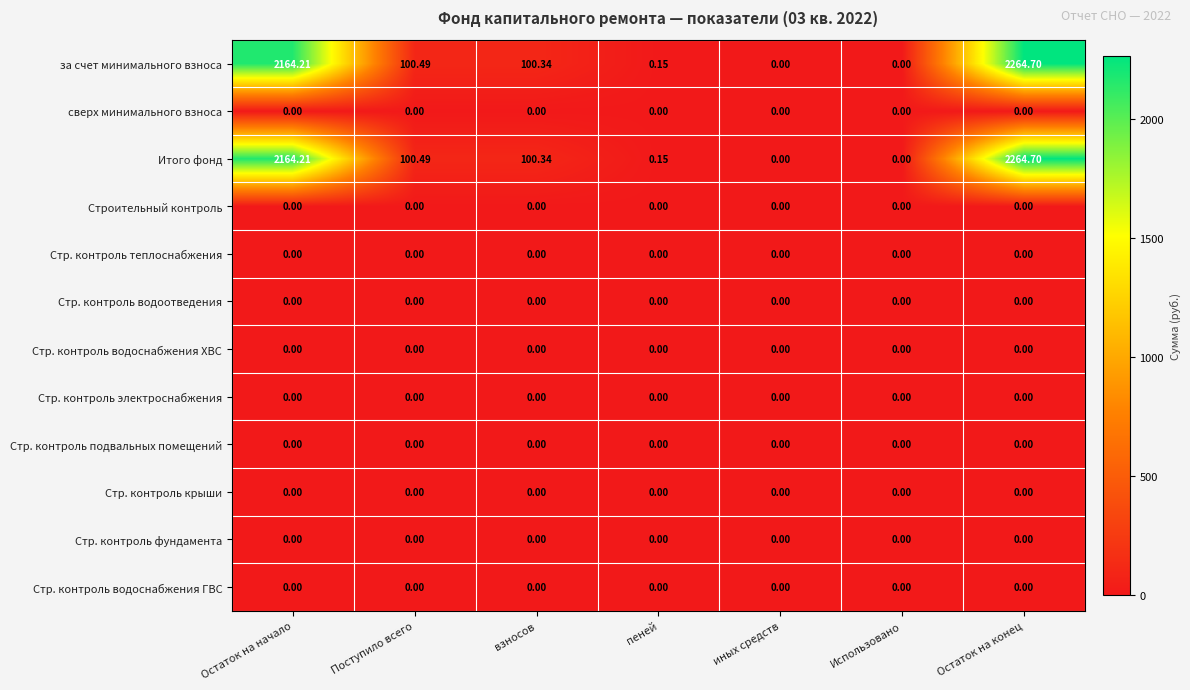

At which category is the sum across all series the highest?

Остаток на конец